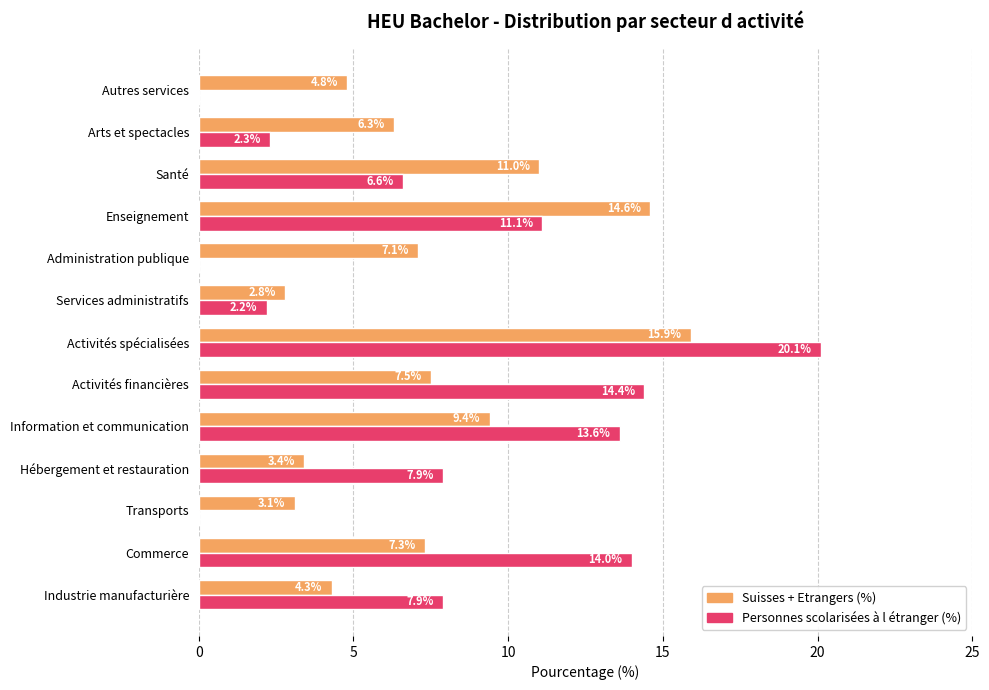

Which series has the largest total across all categories?

Personnes scolarisées à l étranger (%)